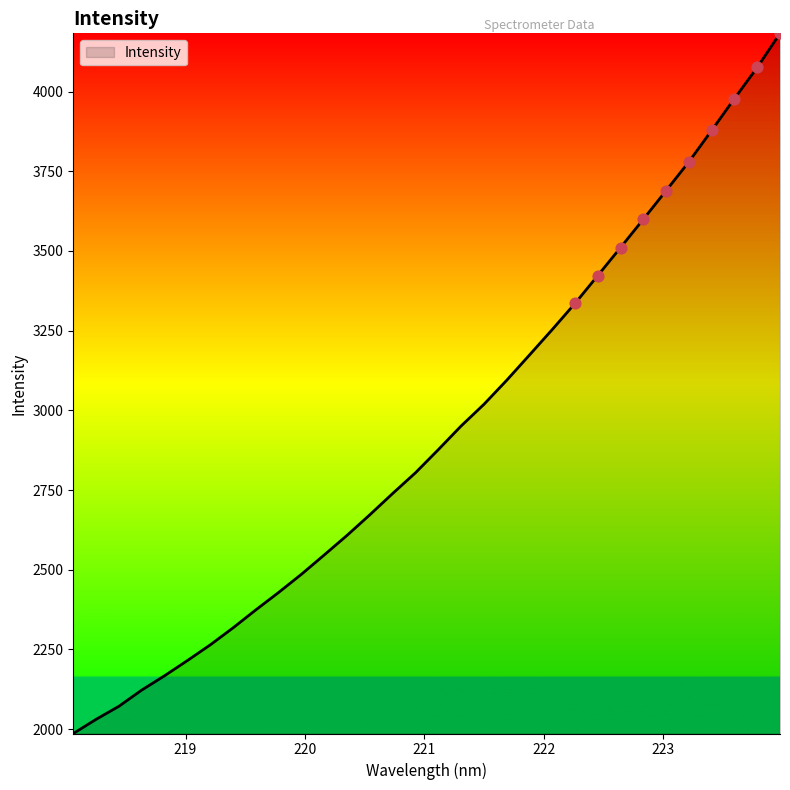

What is the minimum value shown in the chart?

1986.3